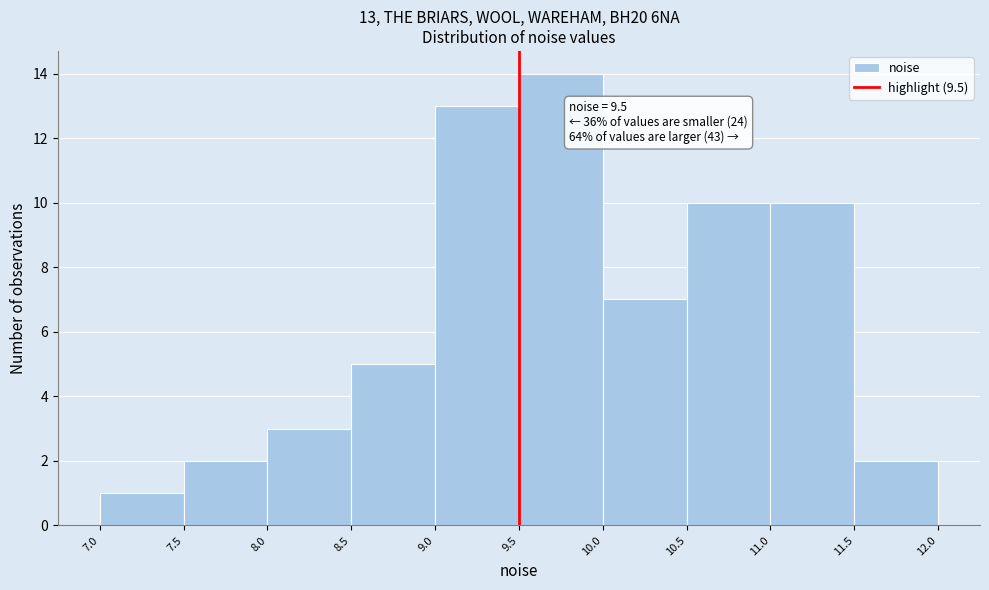

Which range on the x-axis has the tallest bar?

9.5 to 10.0